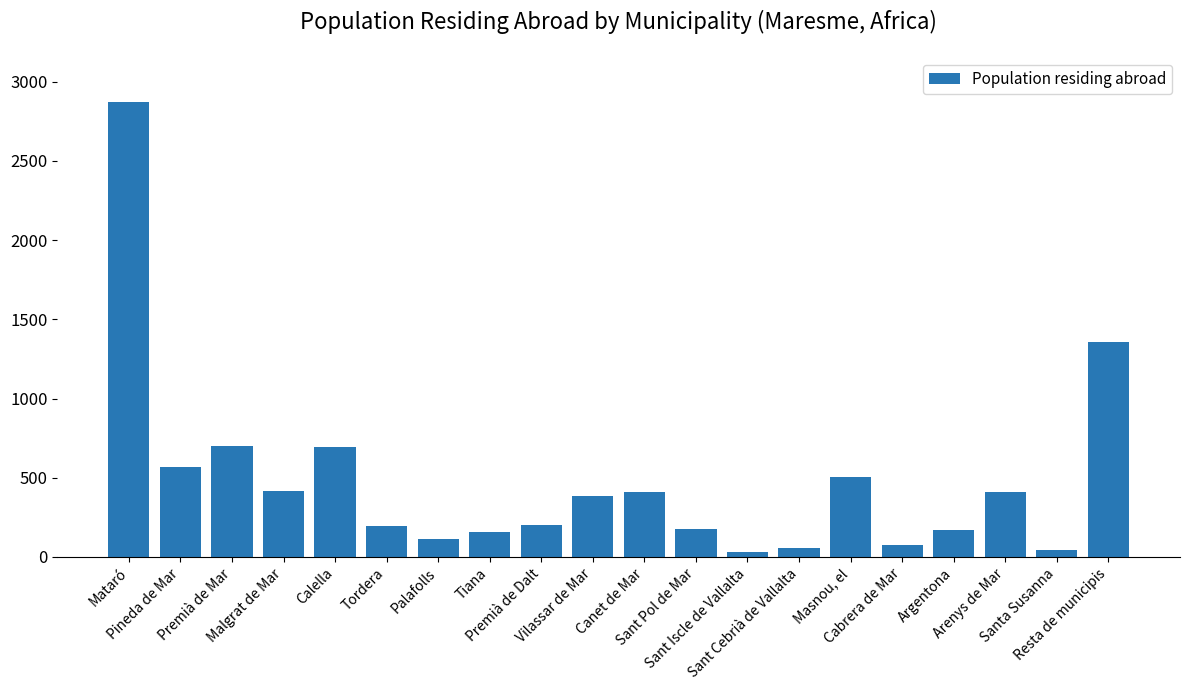

How many data points are less than 384?

10